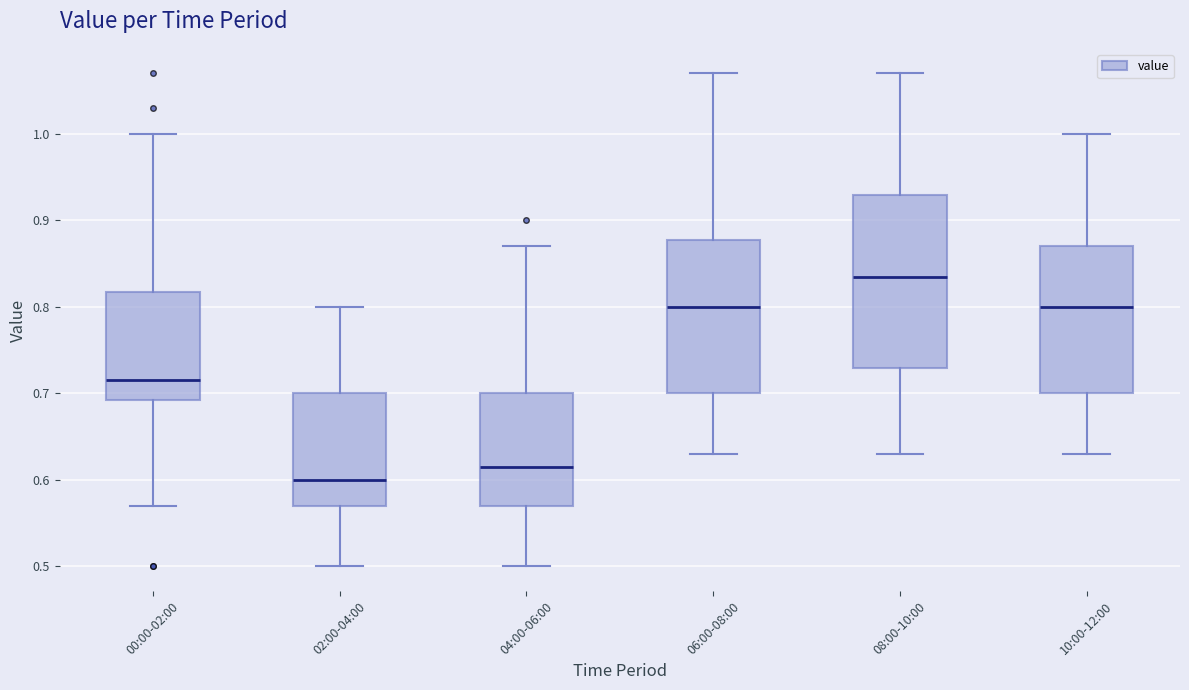

Where does the lower whisker of the box for 06:00-08:00 end on the y-axis? The values are not printed on the chart, so give them approximately, as read against the axis.

0.63